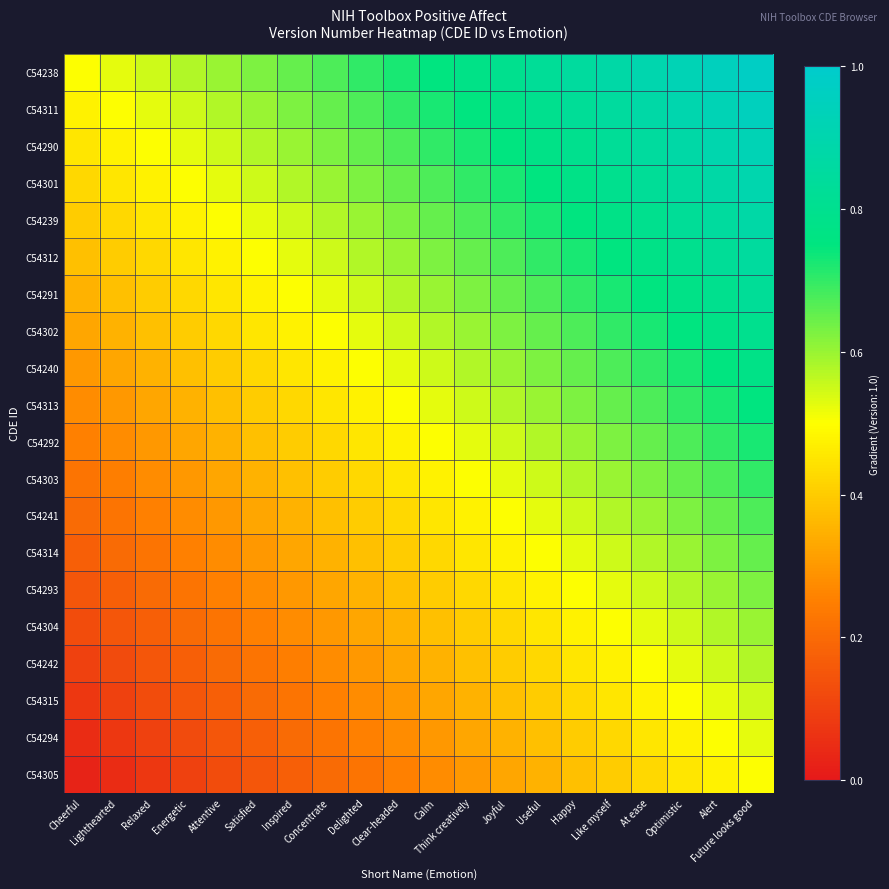

What is the total value across all series at Delighted?

9.2